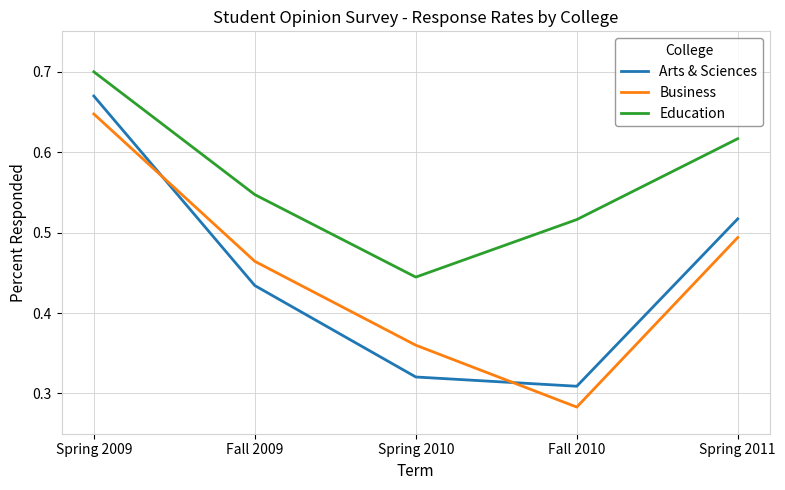

True or false: Arts & Sciences has a value of 0.7 at Spring 2011.

False